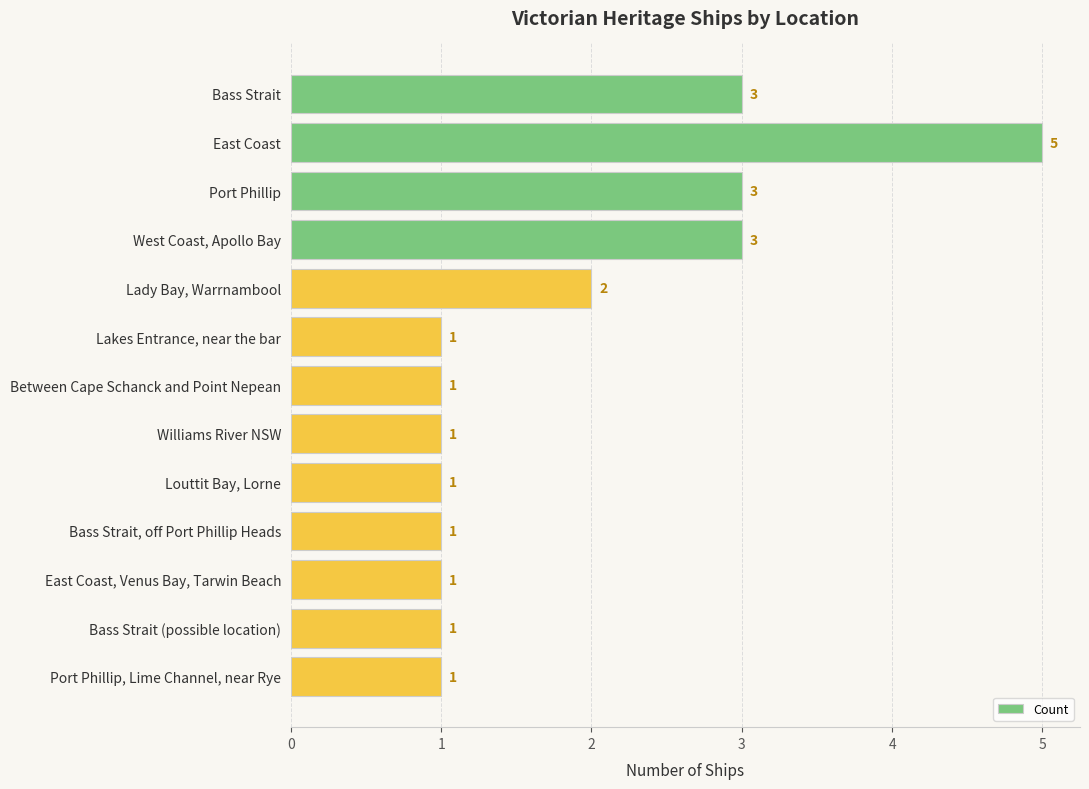

Is it true that the value at West Coast, Apollo Bay is 3?

True